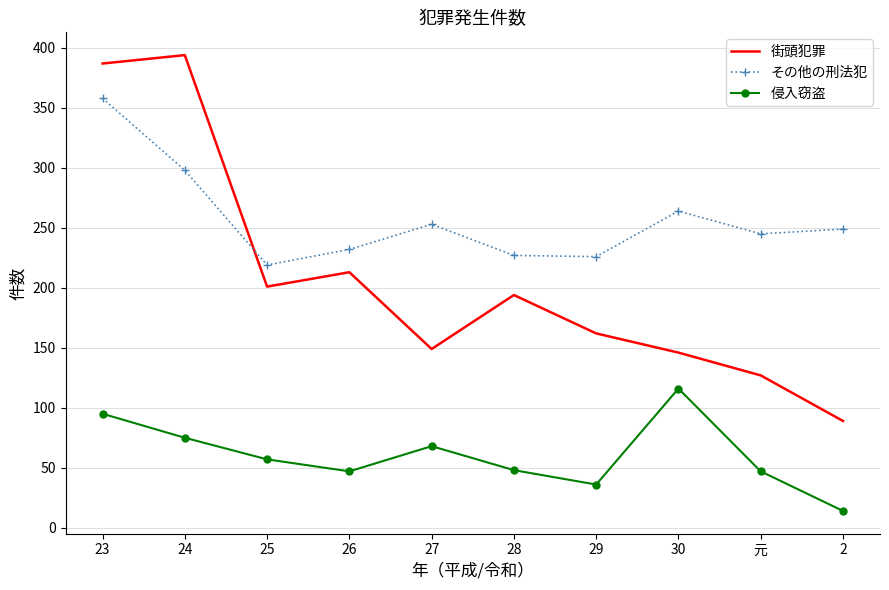

What is the sum of all その他の刑法犯 values?

2571